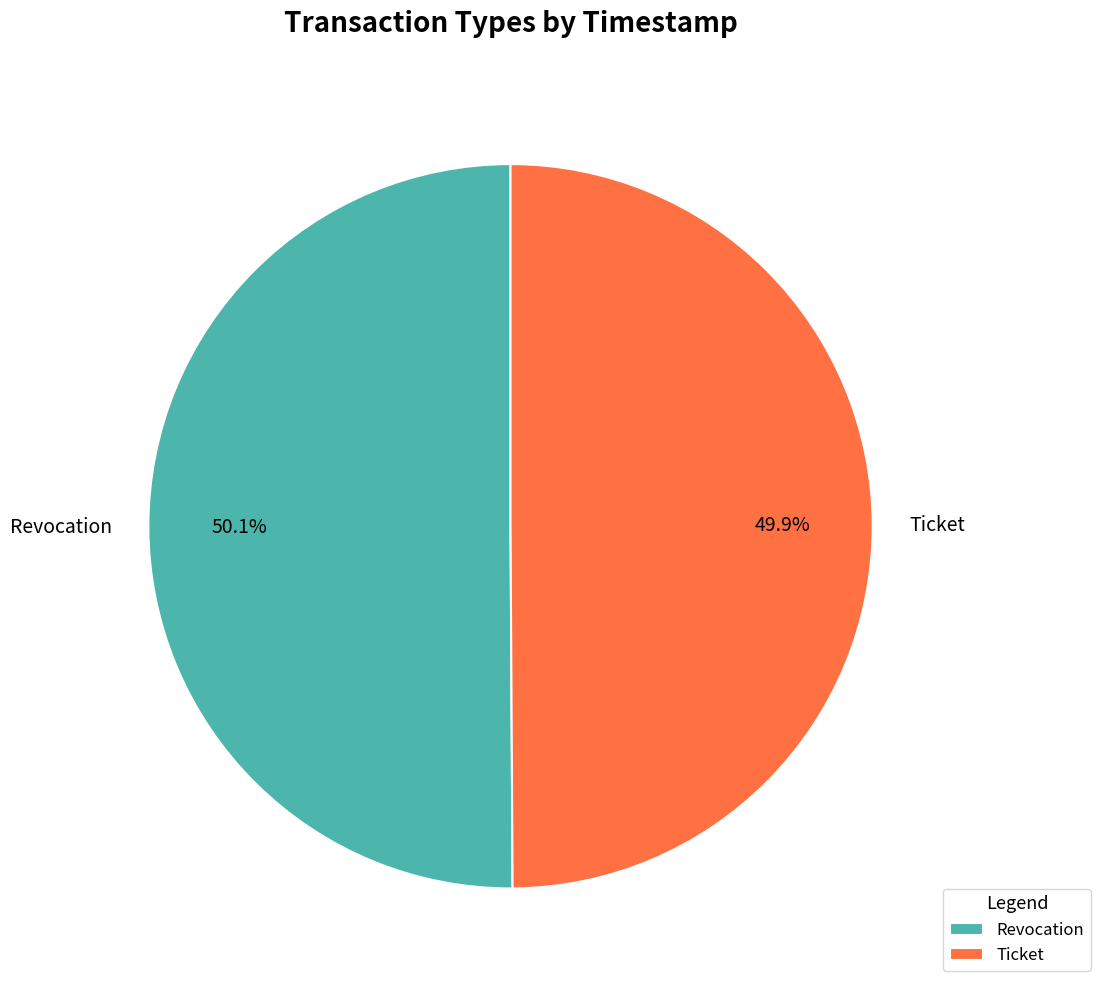

Is it true that Revocation is 50% of the pie?

True